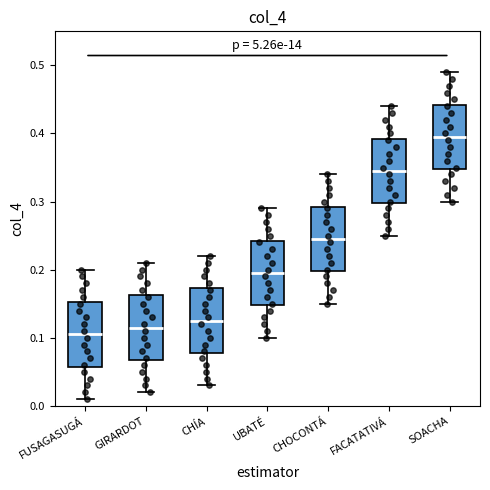

Reading left to right, transcribe this box plot: for each box, give where its median line is, the range the box spans, and where its two whiskers end, as read against the y-axis. The values are not printed on the chart, so give them approximately, as read against the axis.

FUSAGASUGÁ: median 0.11, box 0.06 to 0.15, whiskers 0.01 to 0.20
GIRARDOT: median 0.12, box 0.07 to 0.16, whiskers 0.02 to 0.21
CHÍA: median 0.13, box 0.08 to 0.17, whiskers 0.03 to 0.22
UBATÉ: median 0.20, box 0.15 to 0.24, whiskers 0.10 to 0.29
CHOCONTÁ: median 0.25, box 0.20 to 0.29, whiskers 0.15 to 0.34
FACATATIVÁ: median 0.35, box 0.30 to 0.39, whiskers 0.25 to 0.44
SOACHA: median 0.40, box 0.35 to 0.44, whiskers 0.30 to 0.49